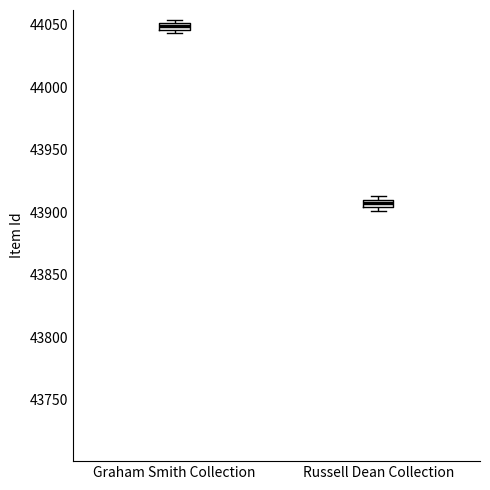

Which box has the lowest median line?

Russell Dean Collection